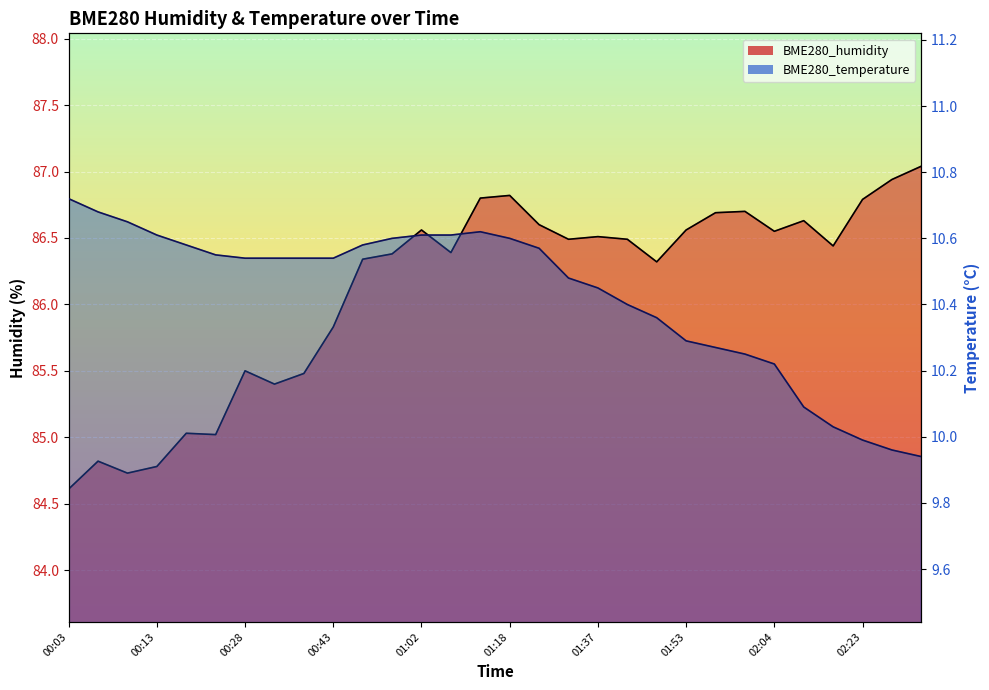

How many values in the BME280_humidity series exceed 86?

20